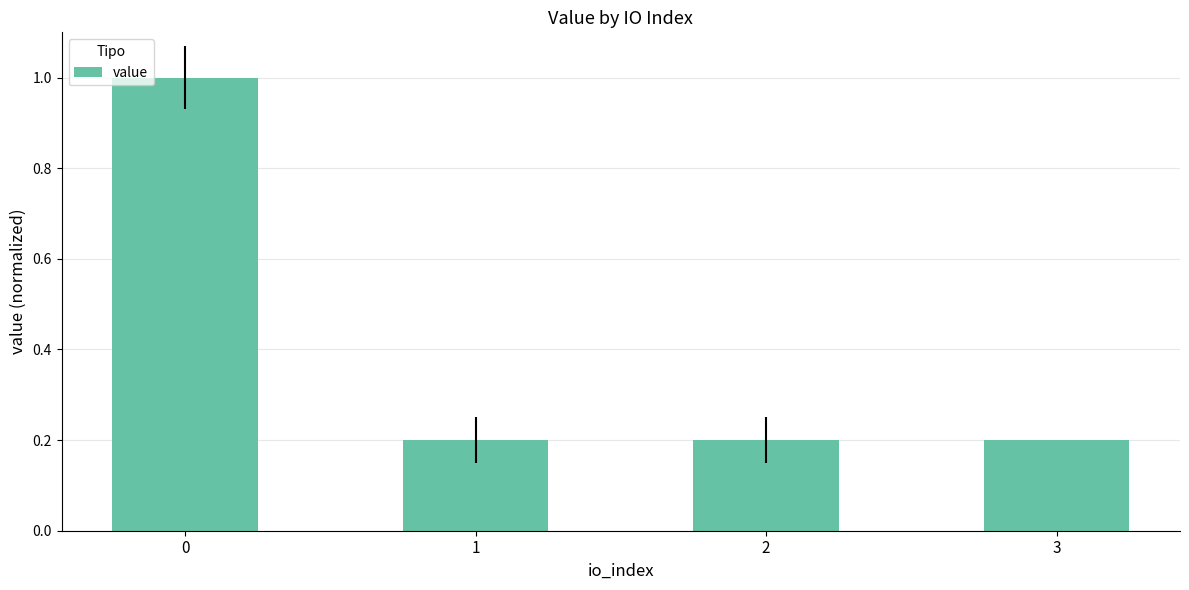

What is the maximum value shown in the chart?

1.0